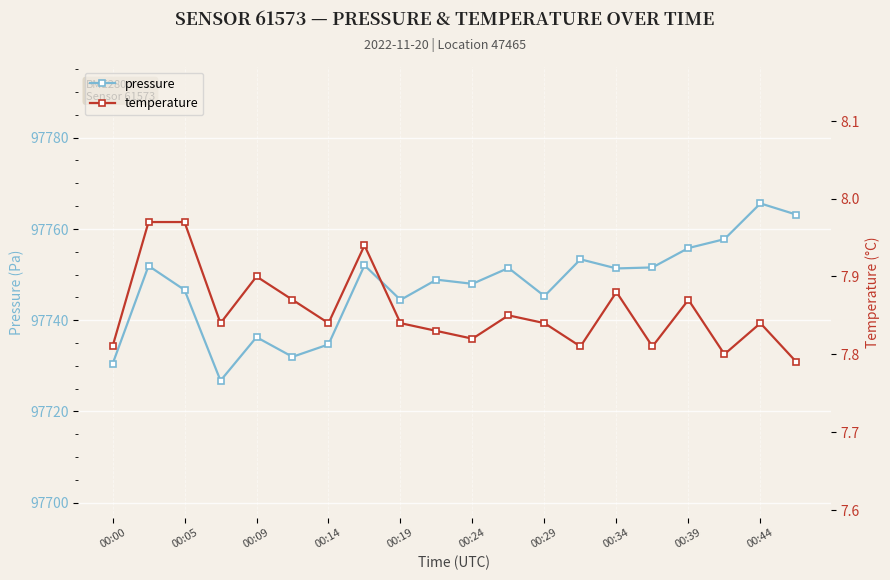

Which category has the lowest value across all series?

19